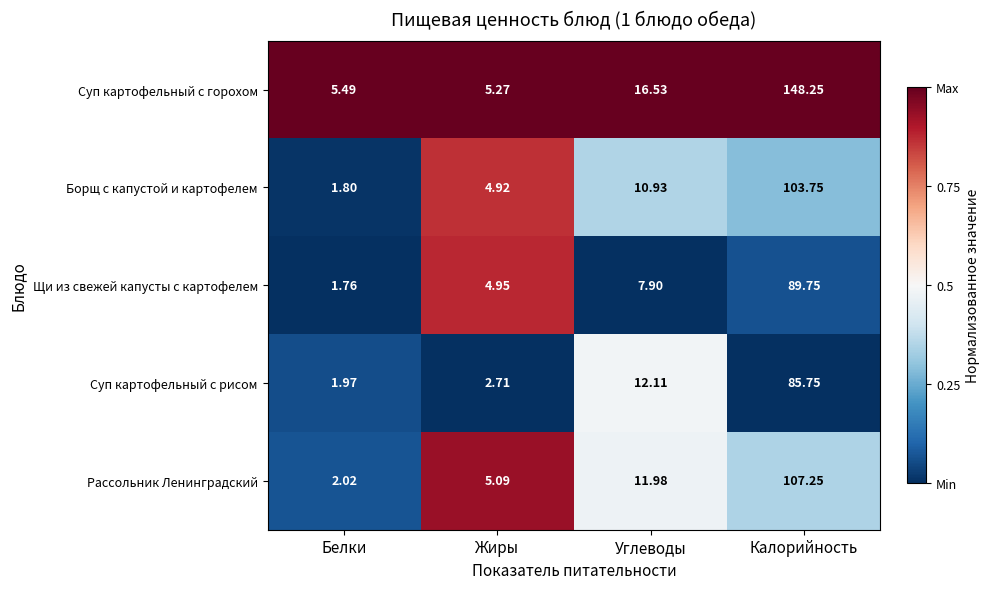

Which category has the lowest value in the Суп картофельный с горохом series?

Жиры